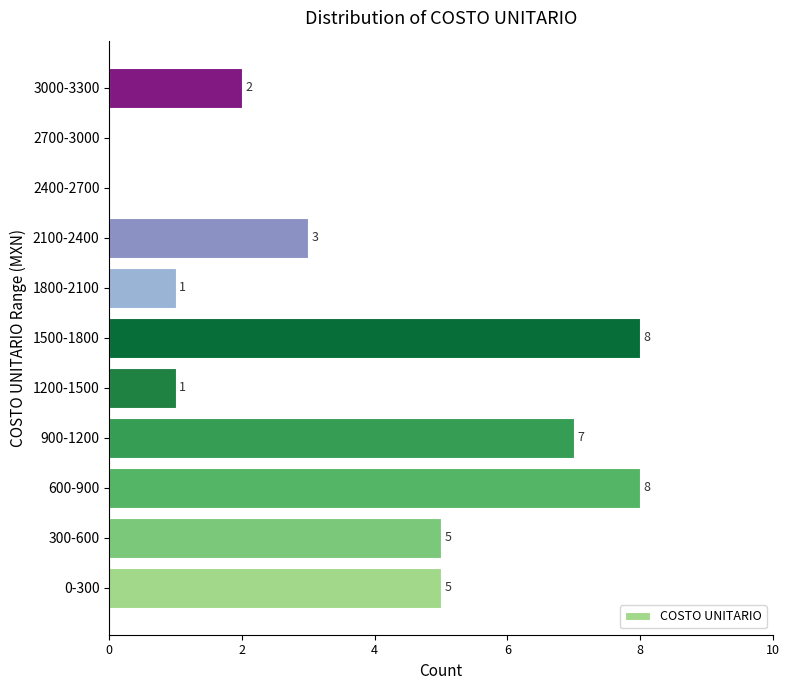

Reading bottom to top, what are all the values shown in this chart?

0-300=5	300-600=5	600-900=8	900-1200=7	1200-1500=1	1500-1800=8	1800-2100=1	2100-2400=3	2400-2700=0	2700-3000=0	3000-3300=2